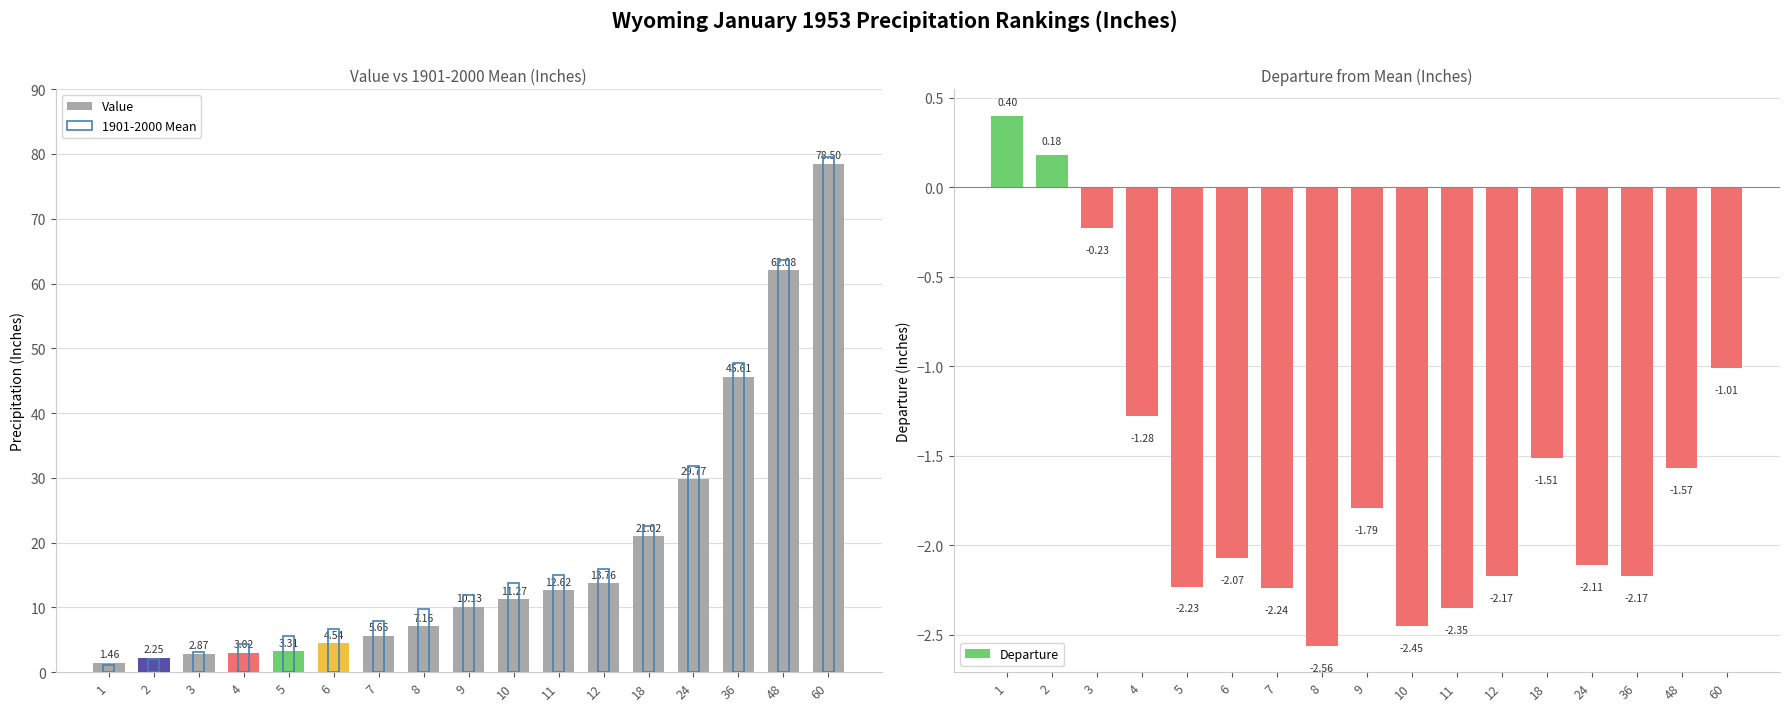

At which label is 1901-2000 Mean closest to 40?

36